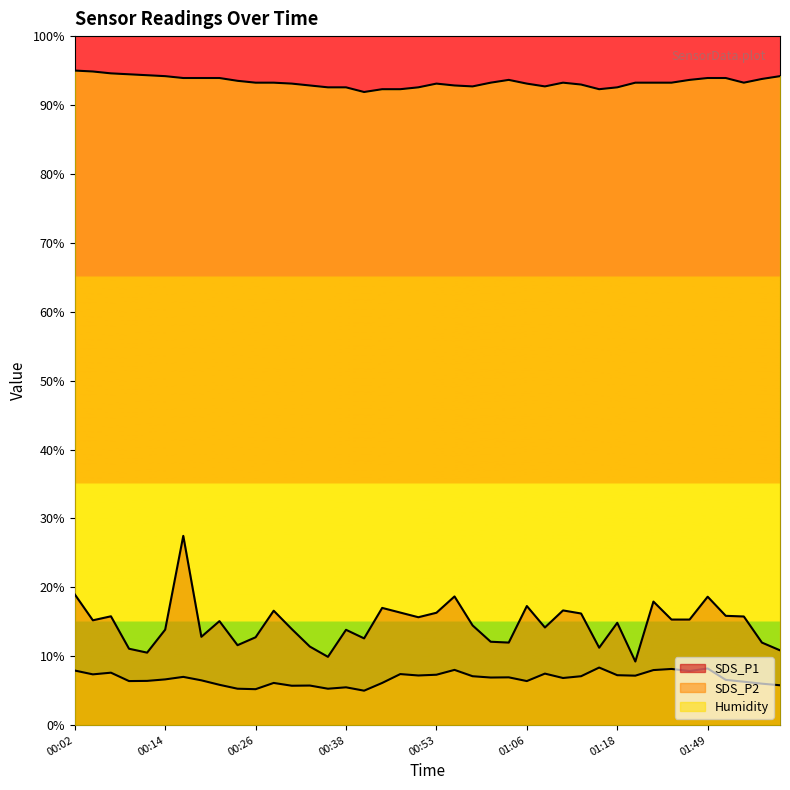

Reading left to right, extract all data points from this chart.

SDS_P1: 00:02=19.0	00:04=15.2	00:06=15.8	00:09=11.1	00:11=10.5	00:14=13.9	00:16=27.5	00:19=12.8	00:21=15.1	00:24=11.6	00:26=12.8	00:28=16.6	00:31=13.9	00:33=11.4	00:36=9.9	00:38=13.8	00:41=12.6	00:46=17.0	00:48=16.3	00:51=15.7	00:53=16.3	00:56=18.7	00:58=14.5	01:01=12.1	01:03=12.0	01:06=17.3	01:08=14.2	01:11=16.6	01:13=16.2	01:16=11.2	01:18=14.8	01:21=9.2	01:23=17.9	01:26=15.3	01:31=15.3	01:49=18.6	01:51=15.9	01:54=15.8	01:56=12.0	01:59=10.9
SDS_P2: 00:02=7.9	00:04=7.4	00:06=7.6	00:09=6.4	00:11=6.4	00:14=6.6	00:16=7.0	00:19=6.5	00:21=5.9	00:24=5.3	00:26=5.2	00:28=6.1	00:31=5.7	00:33=5.7	00:36=5.3	00:38=5.5	00:41=5.0	00:46=6.1	00:48=7.4	00:51=7.2	00:53=7.3	00:56=8.0	00:58=7.1	01:01=6.9	01:03=6.9	01:06=6.4	01:08=7.5	01:11=6.8	01:13=7.1	01:16=8.4	01:18=7.2	01:21=7.2	01:23=8.0	01:26=8.2	01:31=7.9	01:49=8.2	01:51=6.6	01:54=6.3	01:56=6.0	01:59=5.8
Humidity: 00:02=95.0	00:04=94.9	00:06=94.6	00:09=94.5	00:11=94.3	00:14=94.2	00:16=93.9	00:19=93.9	00:21=93.9	00:24=93.5	00:26=93.2	00:28=93.2	00:31=93.1	00:33=92.8	00:36=92.6	00:38=92.6	00:41=91.9	00:46=92.3	00:48=92.3	00:51=92.6	00:53=93.1	00:56=92.8	00:58=92.7	01:01=93.2	01:03=93.6	01:06=93.1	01:08=92.7	01:11=93.2	01:13=93.0	01:16=92.3	01:18=92.6	01:21=93.2	01:23=93.2	01:26=93.2	01:31=93.6	01:49=93.9	01:51=93.9	01:54=93.2	01:56=93.8	01:59=94.2